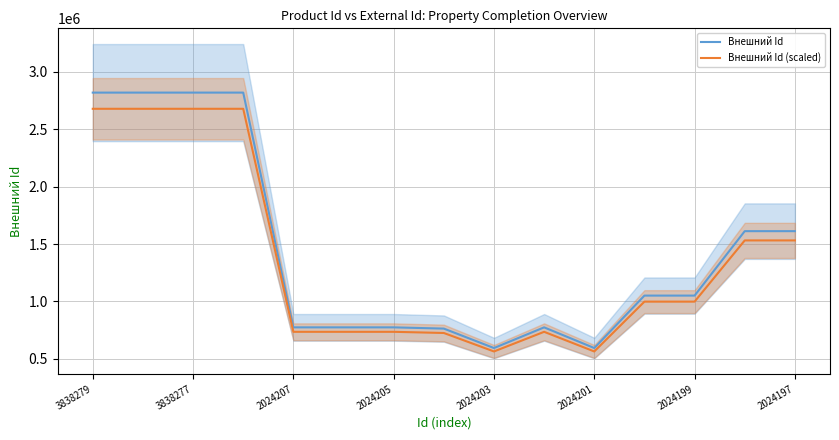

What is the difference between the Внешний Id (scaled) values at 2024201 and 2024203?

5.7